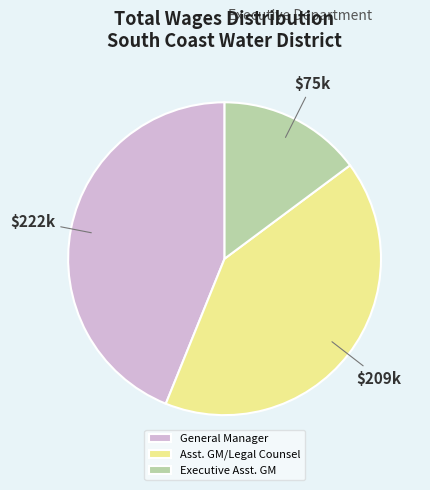

The Asst. GM/Legal Counsel slice represents 41% of the pie. True or false?

True